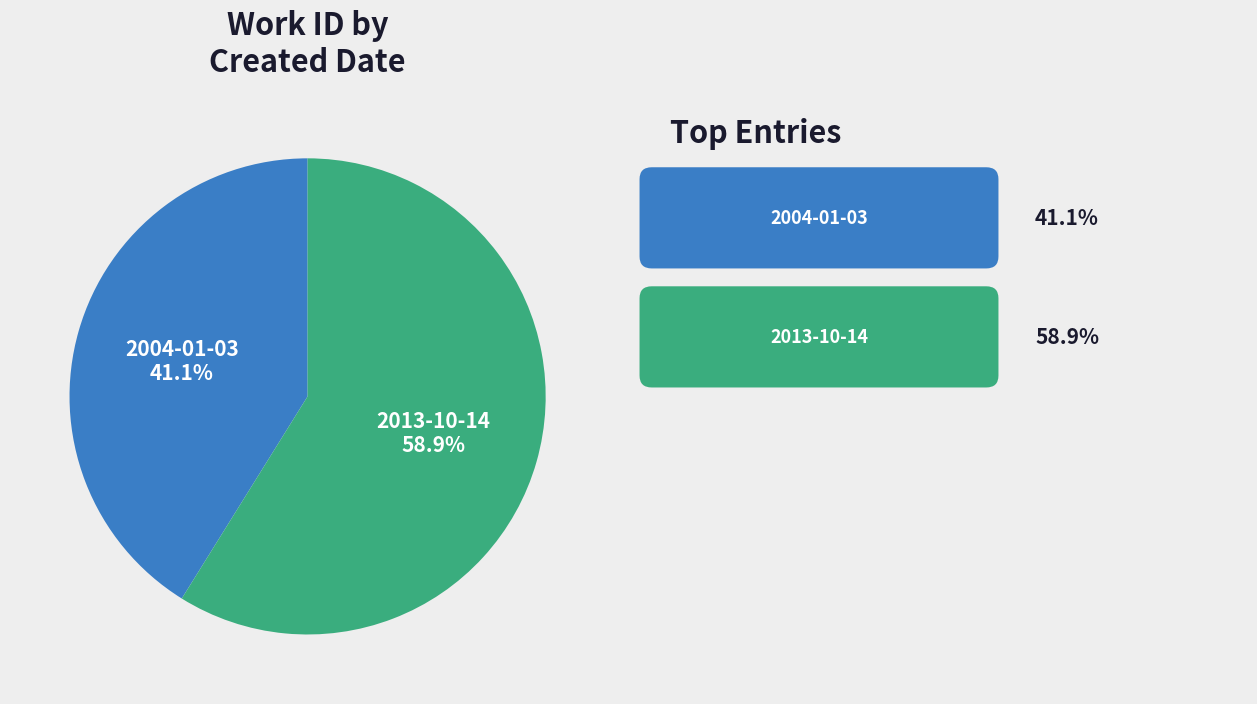

Does any single category account for the majority?

Yes